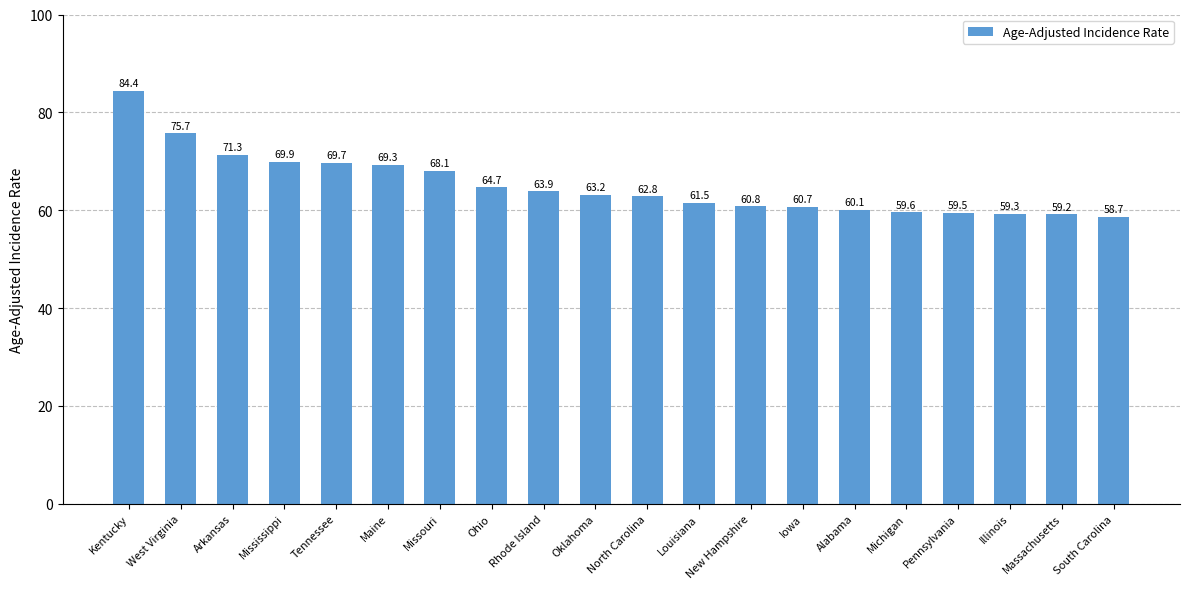

What is the approximate value at Illinois?

59.3